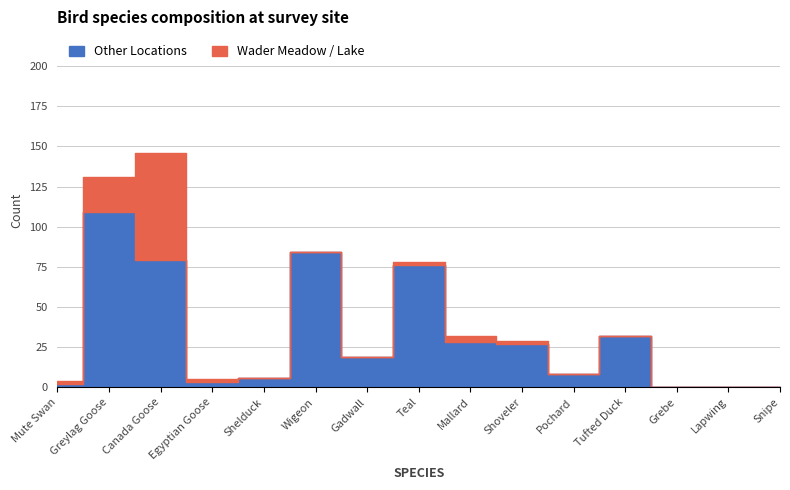

What is the sum of all Wader Meadow / Lake values?

101